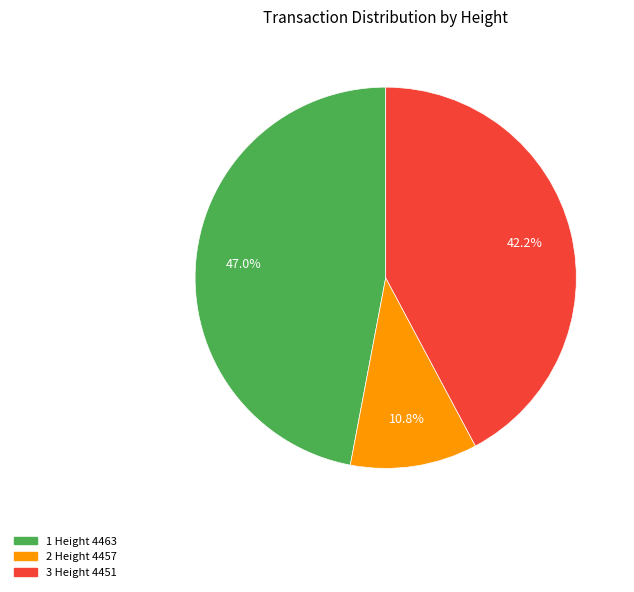

Does any single category account for the majority?

No